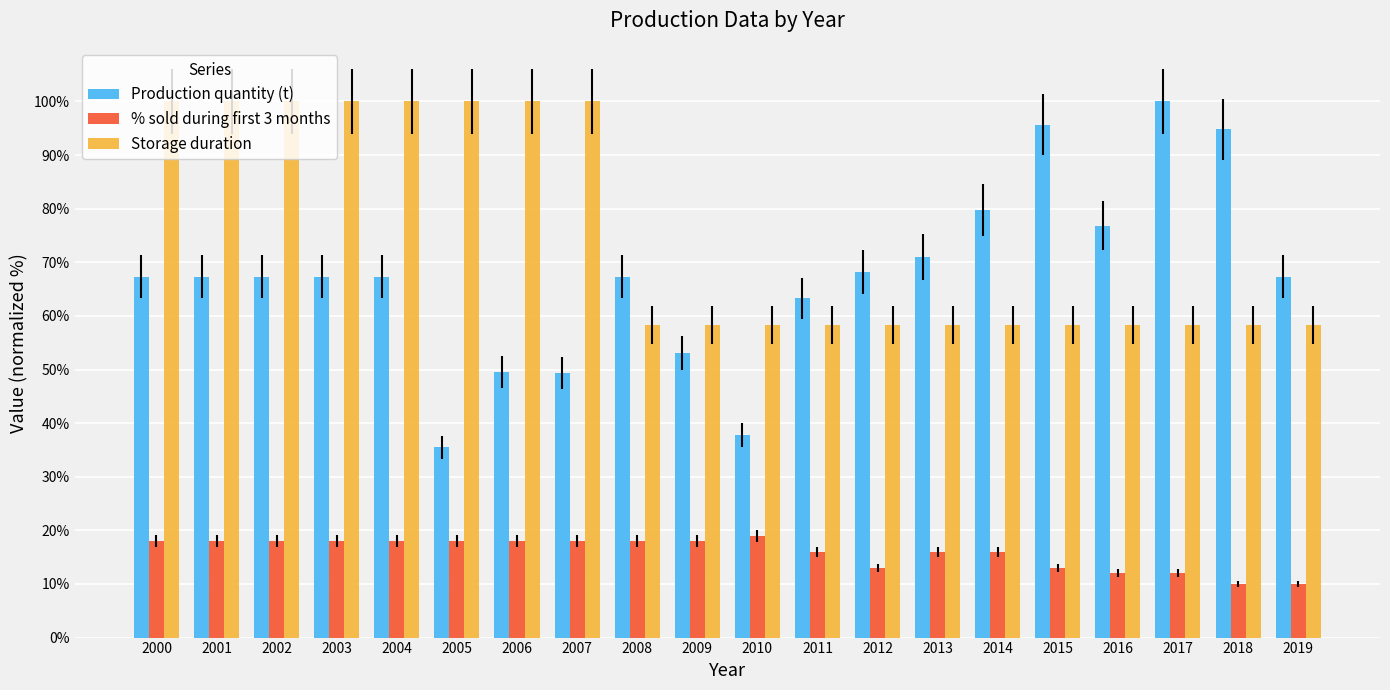

Is it true that % sold during first 3 months equals 5.8 at 2000?

False